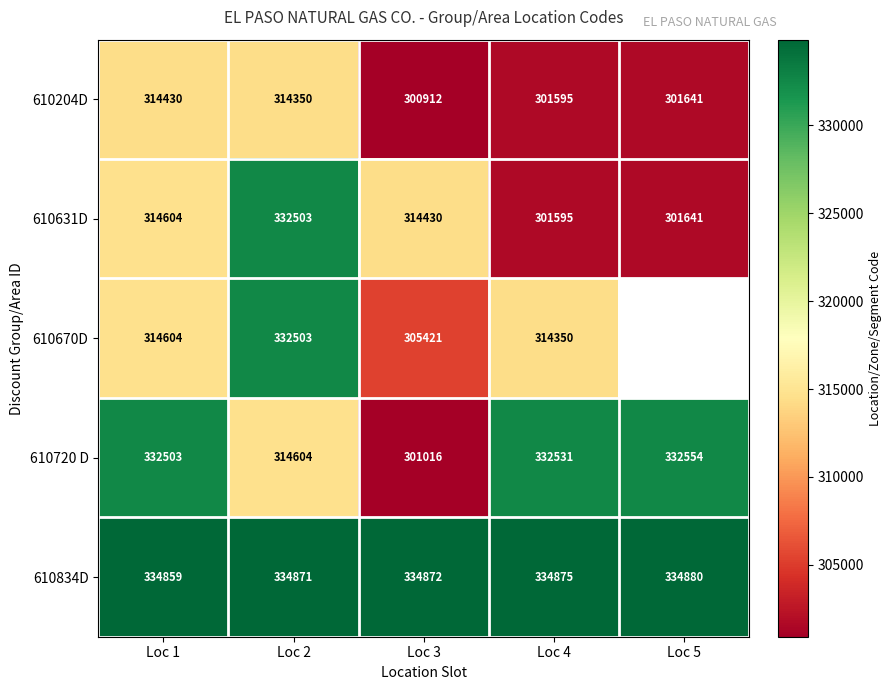

At which category is the sum across all series the highest?

Loc 2